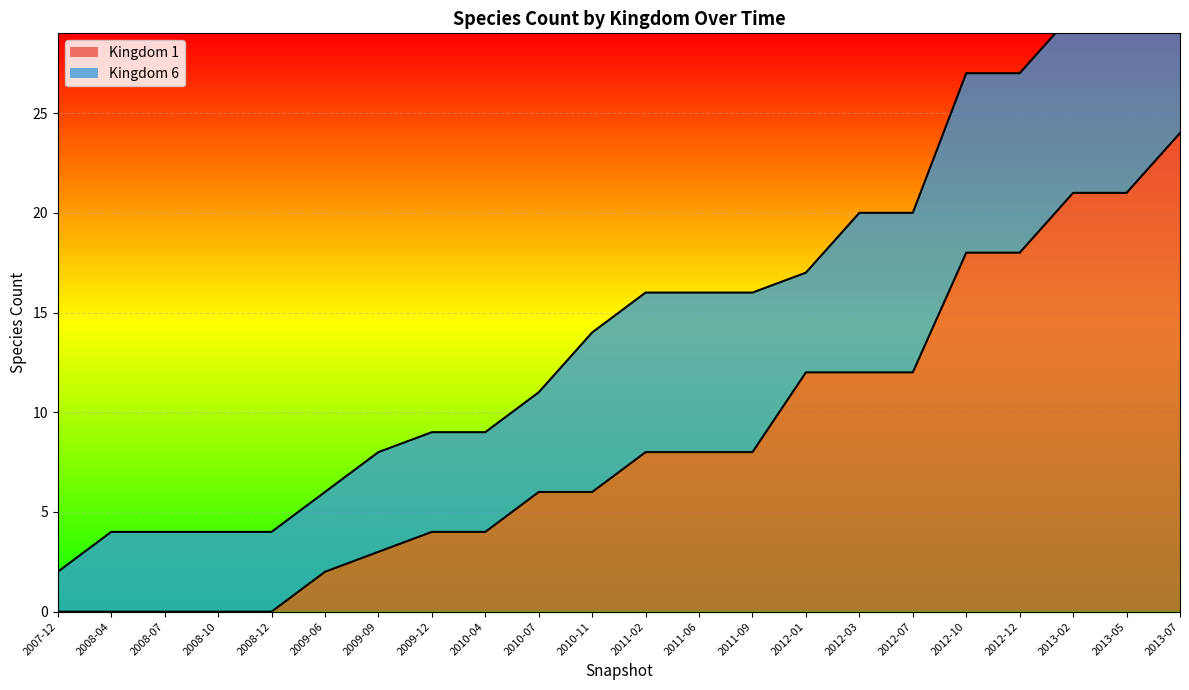

Where does the data first go above 8?

2012-01